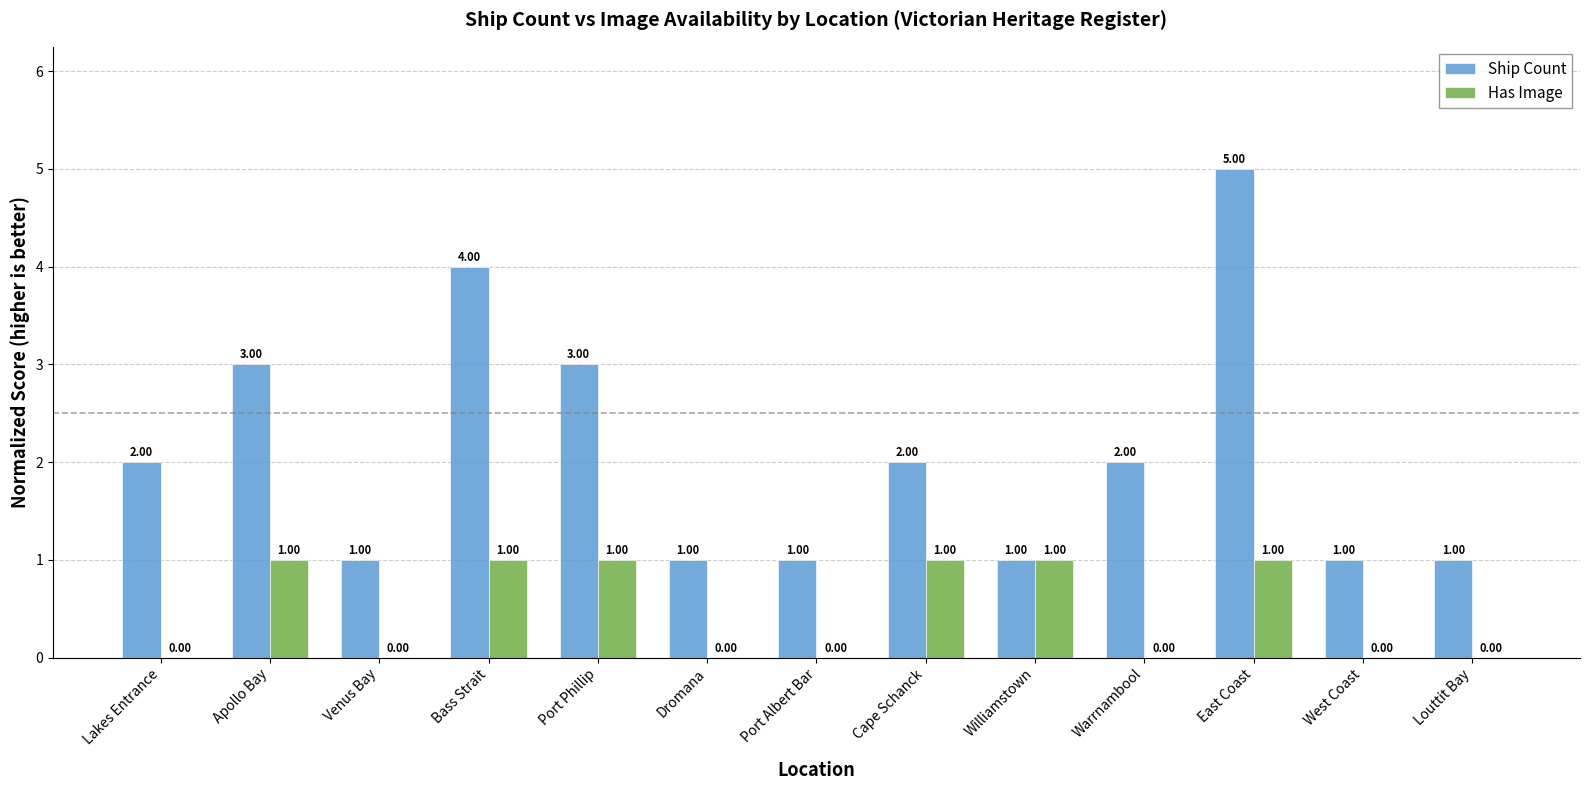

What are all the series names shown in the legend?

Ship Count, Has Image